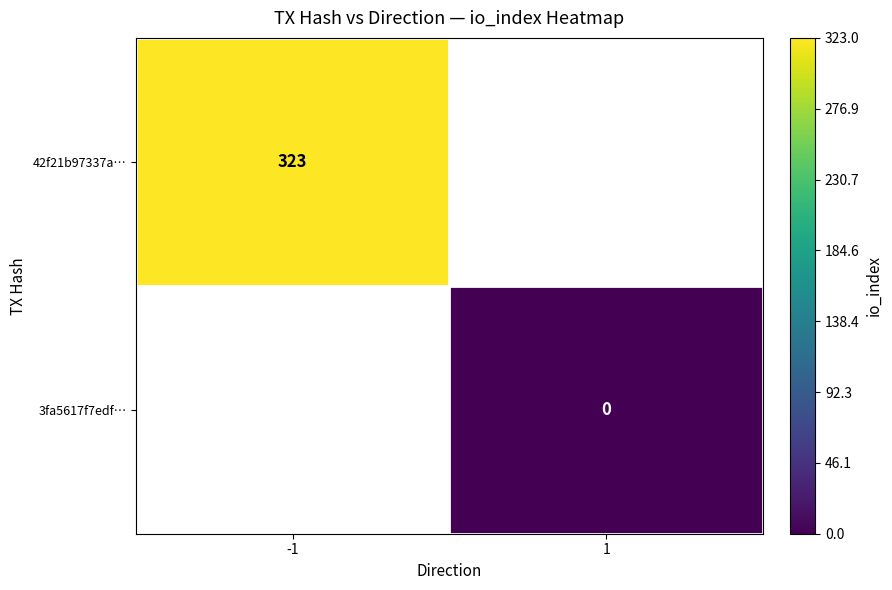

At how many categories does at least one series exceed 199?

1